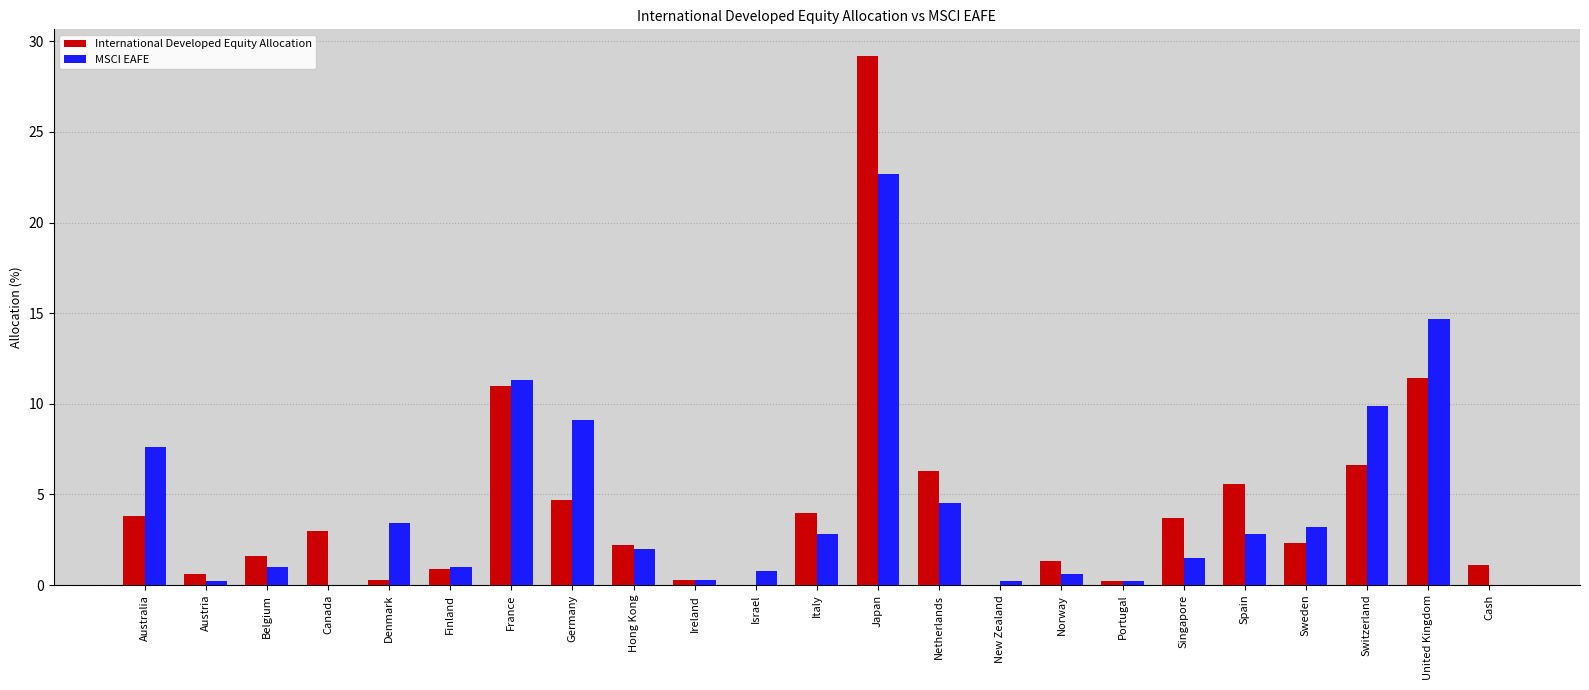

What is the difference between the MSCI EAFE values at Australia and Singapore?

6.1